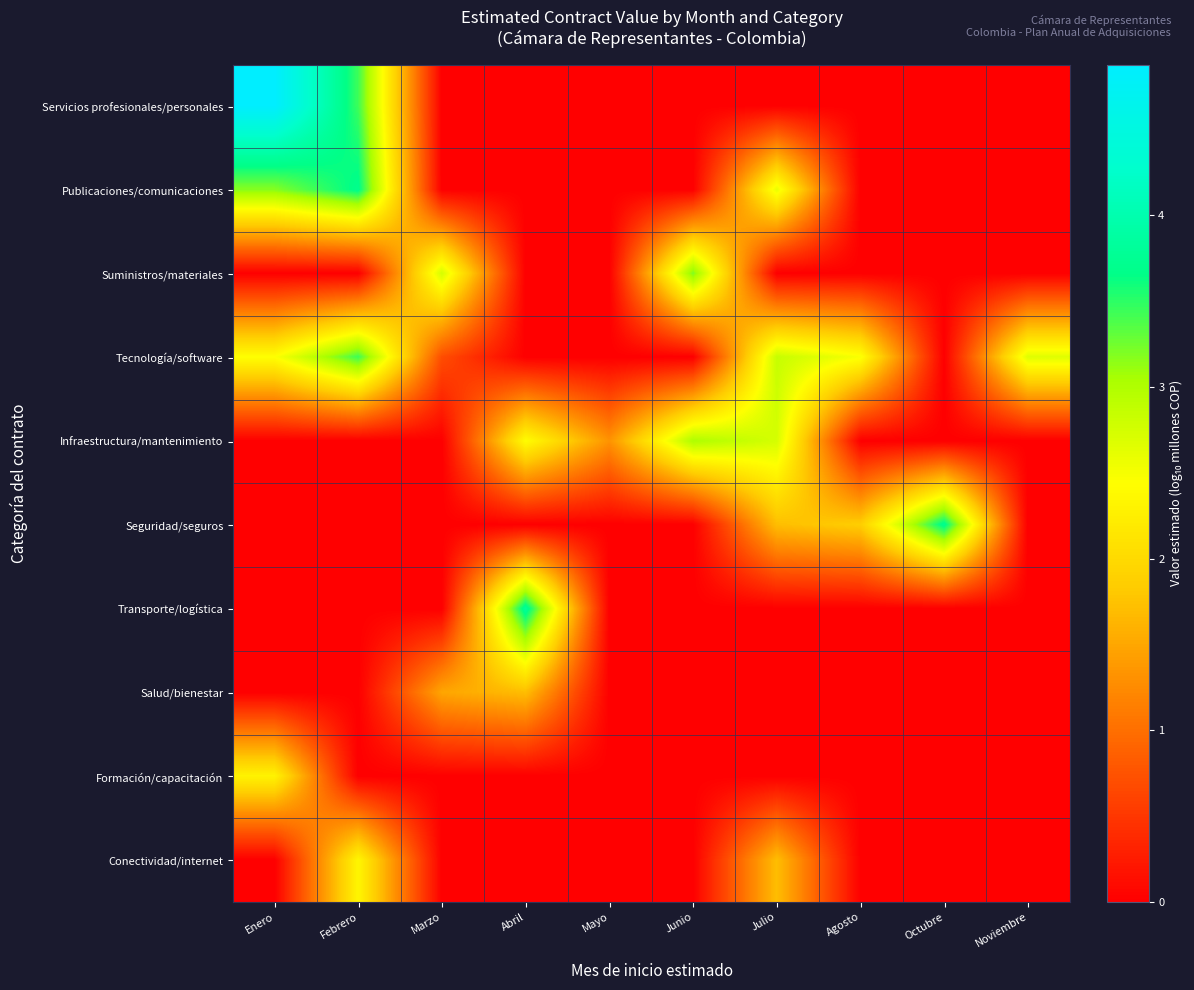

Rank the series at Abril from lowest to highest value.

Servicios profesionales/personales, Publicaciones/comunicaciones, Suministros/materiales, Tecnología/software, Seguridad/seguros, Formación/capacitación, Conectividad/internet, Salud/bienestar, Infraestructura/mantenimiento, Transporte/logística